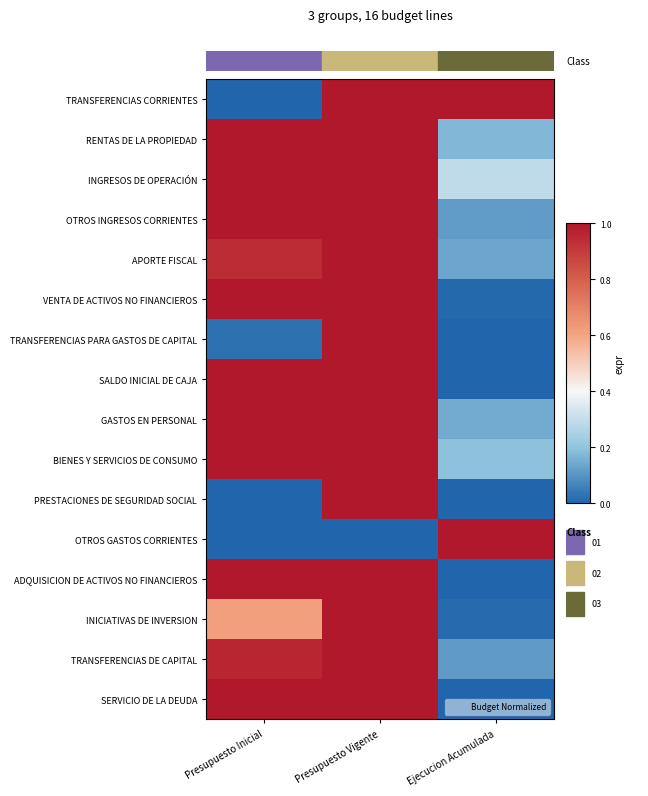

Which category has the highest value across all series?

Presupuesto Vigente